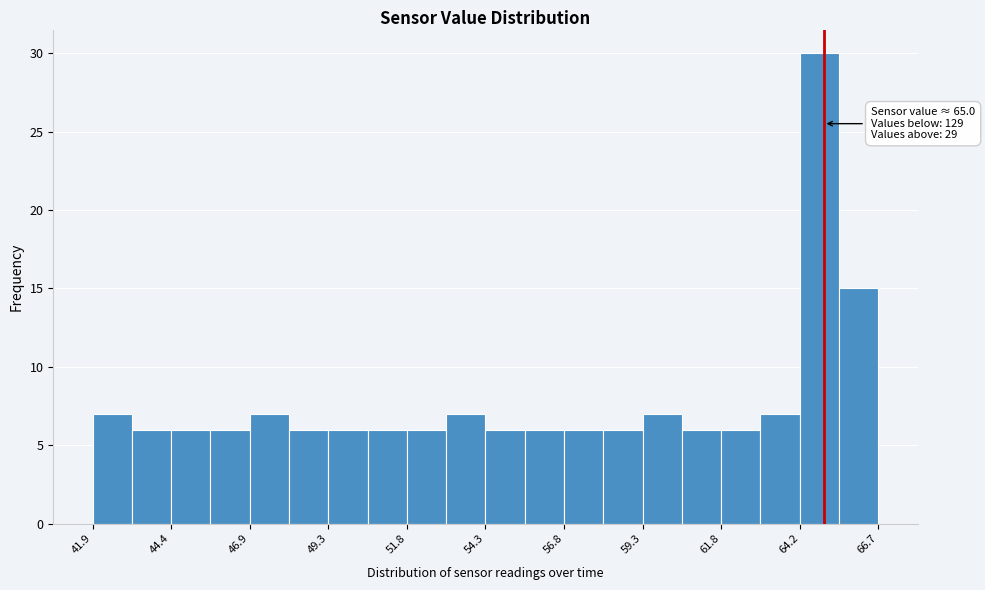

Read against the x-axis, roughly where is the centre of the tallest bar?

65.0